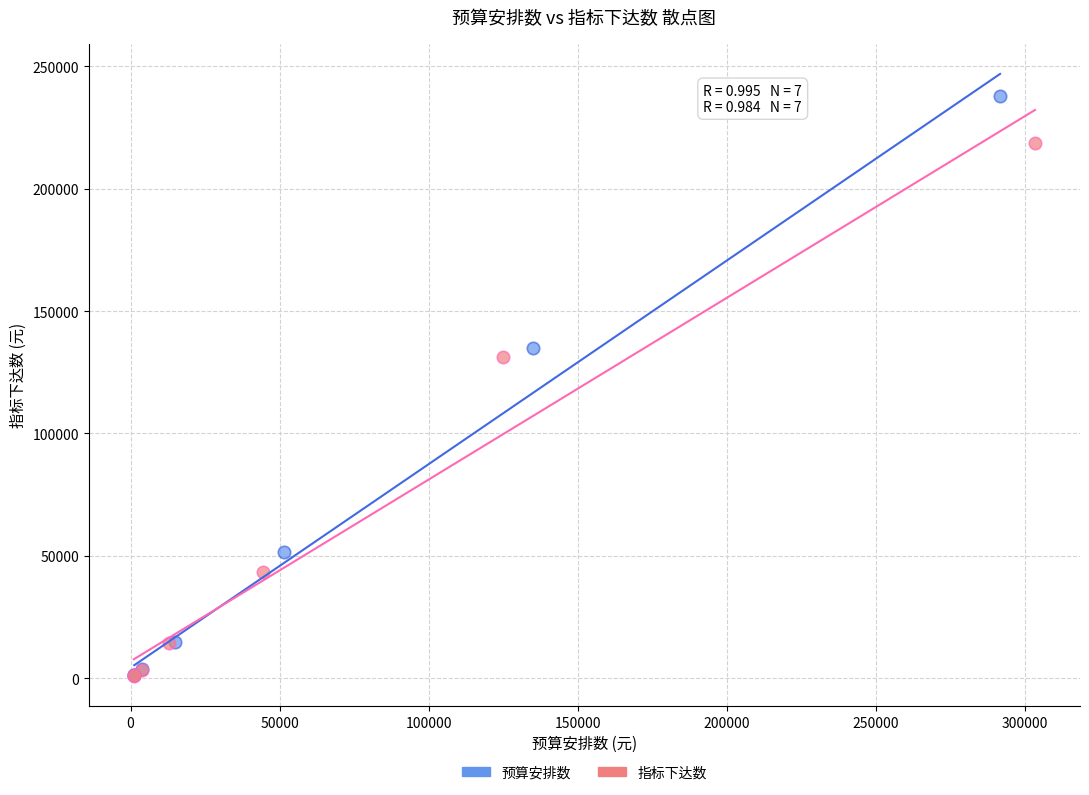

Which series contains the highest Y value?

预算安排数